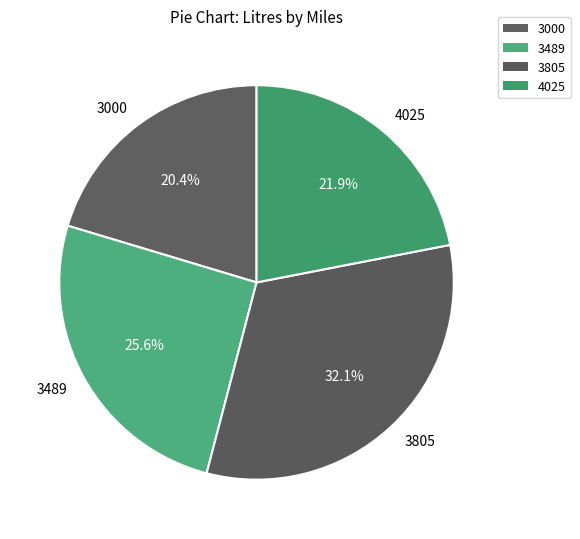

Is there any slice that represents more than half of the pie?

No